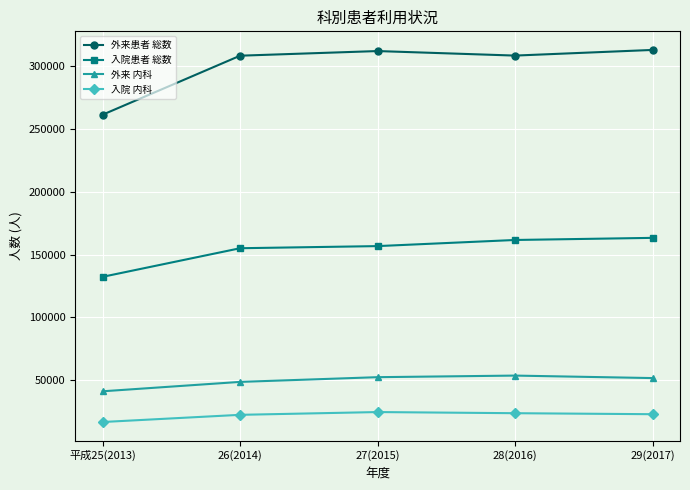

What is the difference between the maximum and minimum values in the 外来 内科 series?

12479